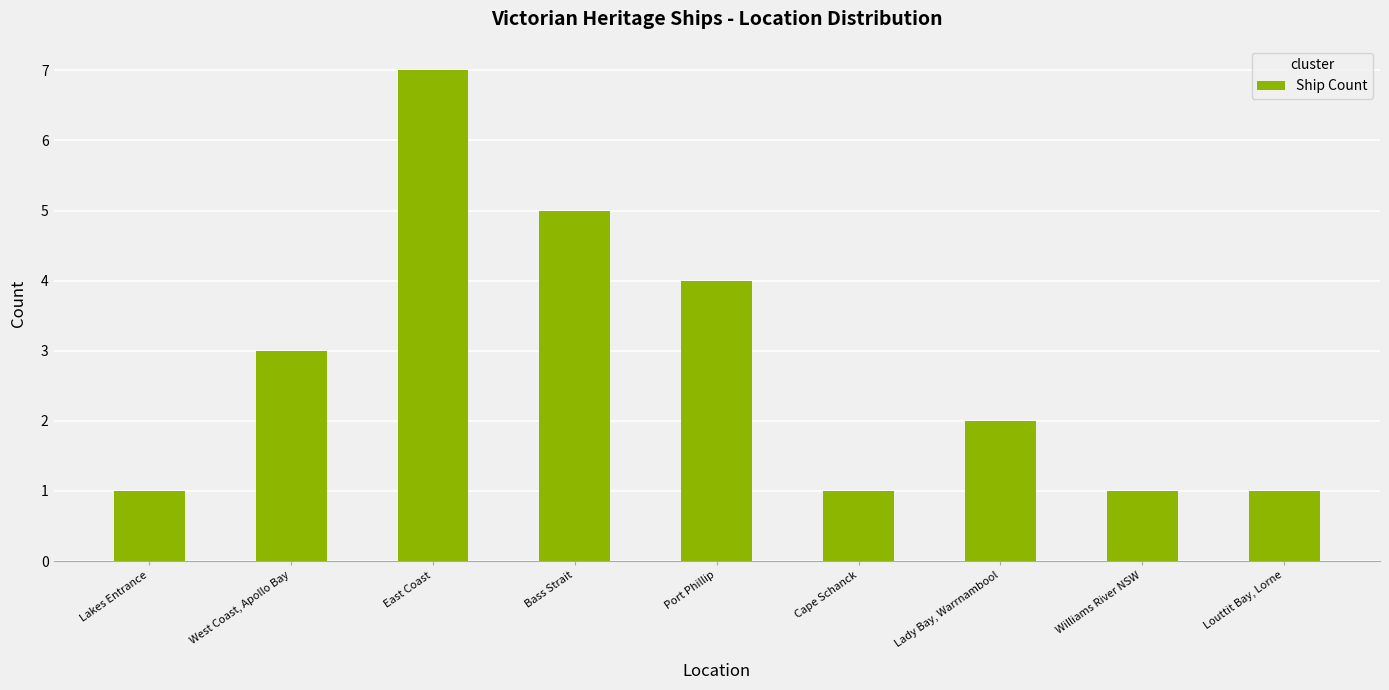

What is the value of the 1st bar from the left?

1